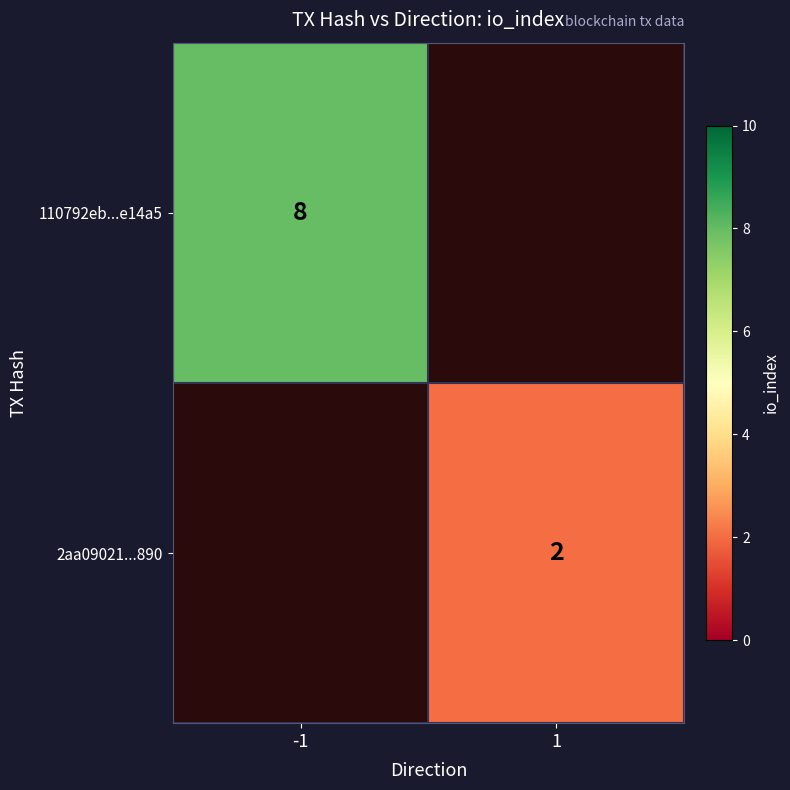

The value of 110792eb...e14a5 at -1 is 8. True or false?

True